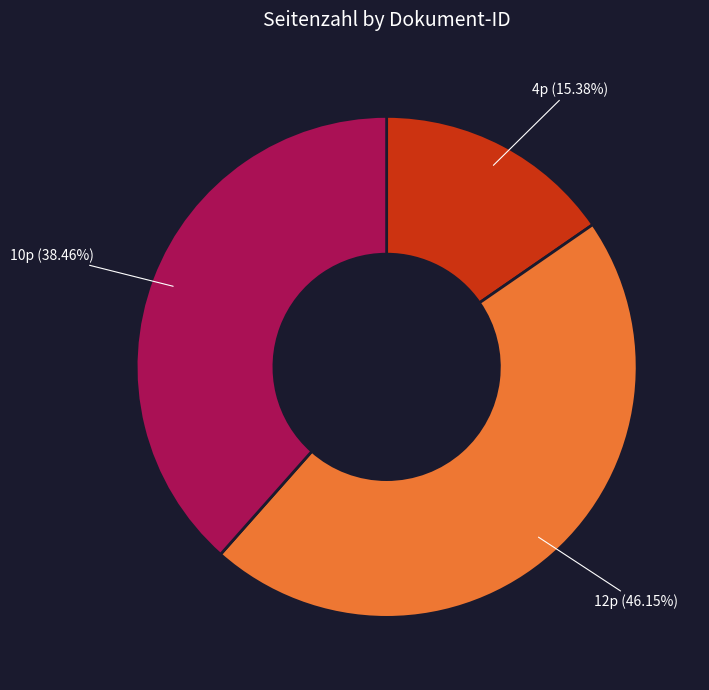

Does any single category account for the majority?

No